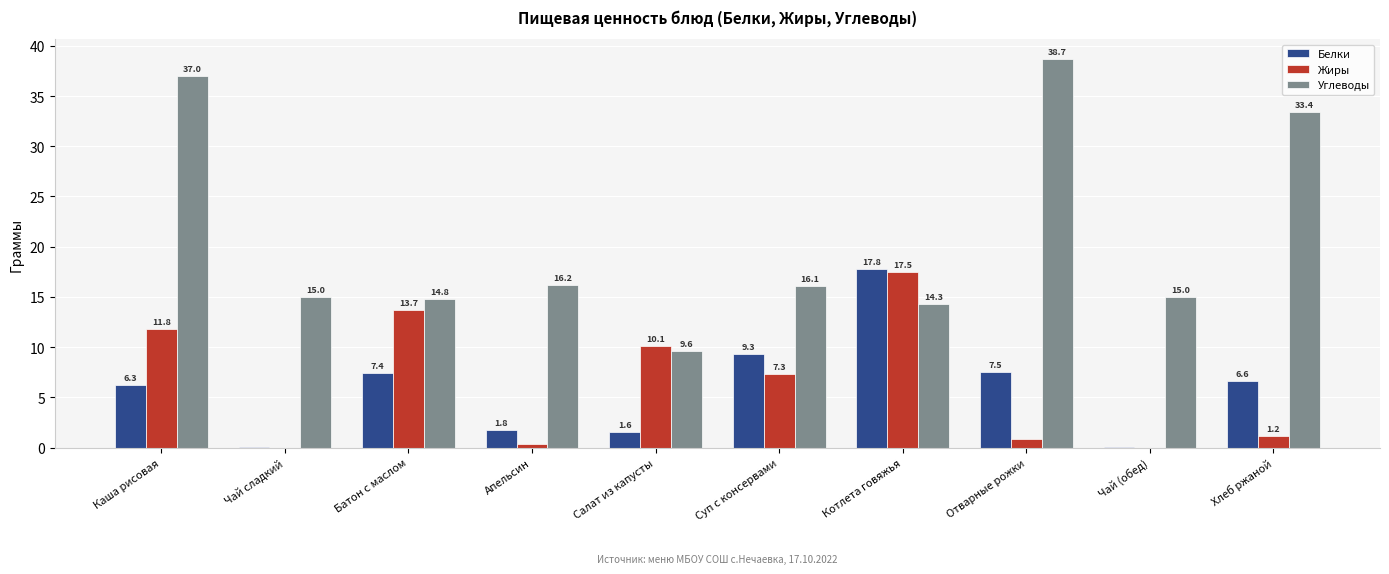

Read the Жиры value at Апельсин.

0.4